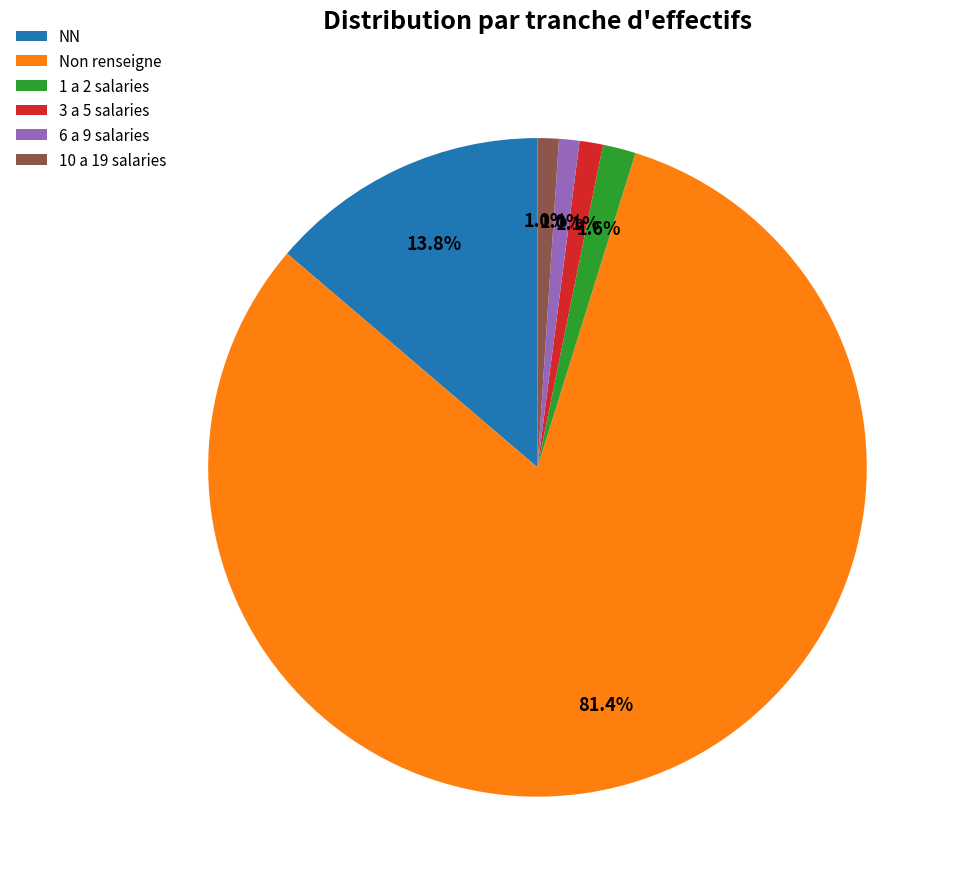

Is there any slice that represents more than half of the pie?

Yes